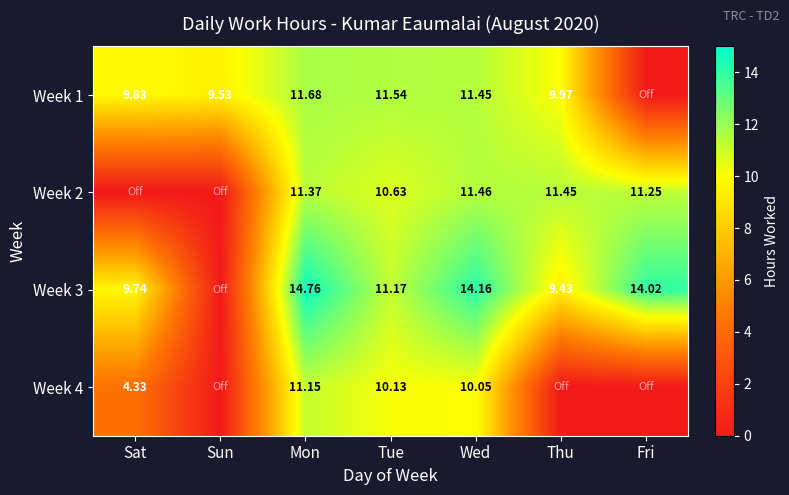

Is the value of Week 3 at Mon greater than the value of Week 1 at Tue?

Yes